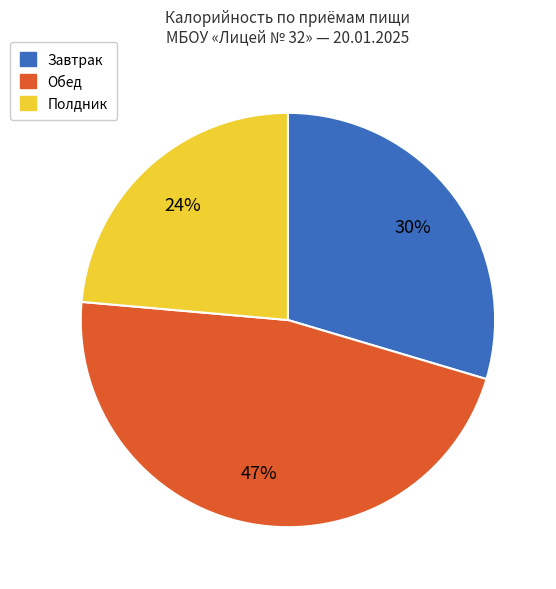

Is there a majority slice in this chart?

No